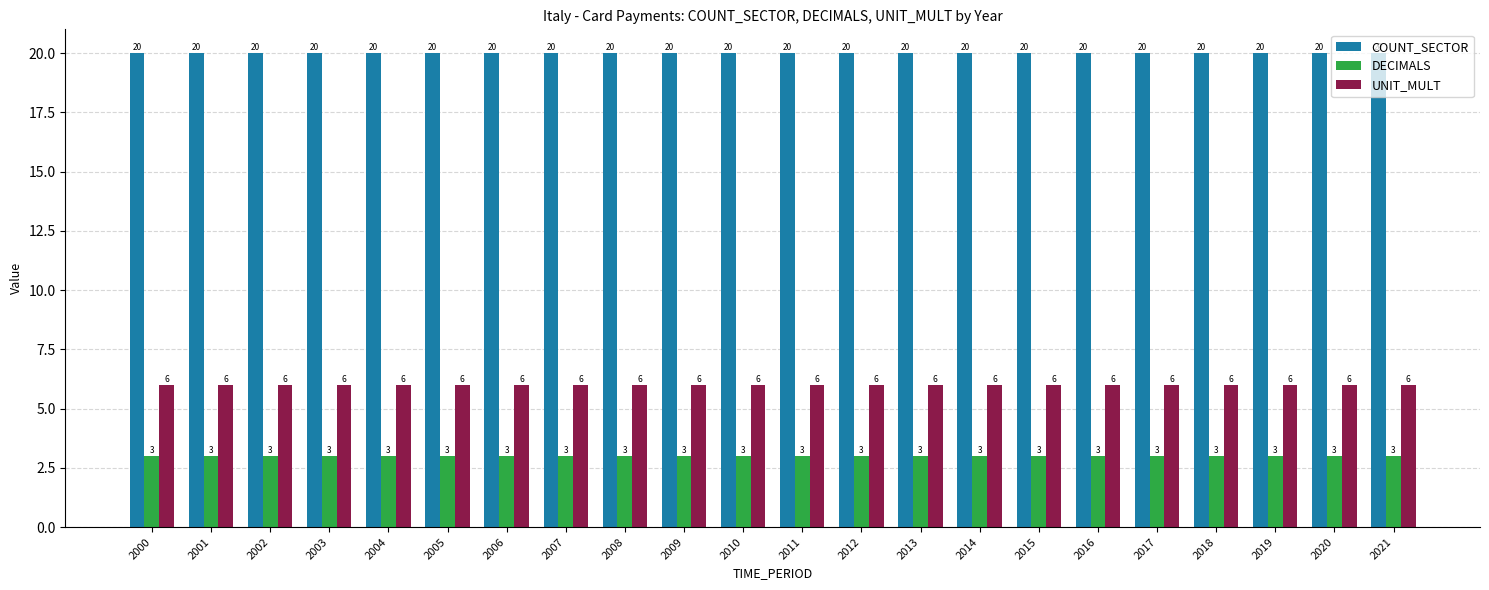

What is the value of the COUNT_SECTOR bar at the 14th from the left?

20